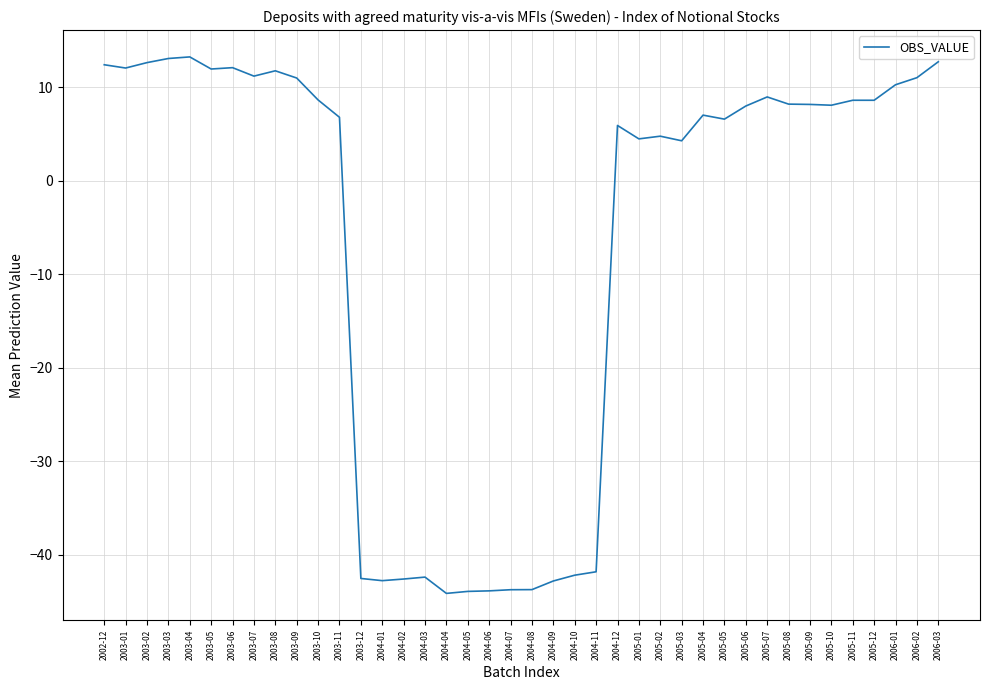

What position from the right is 2003-03?

37